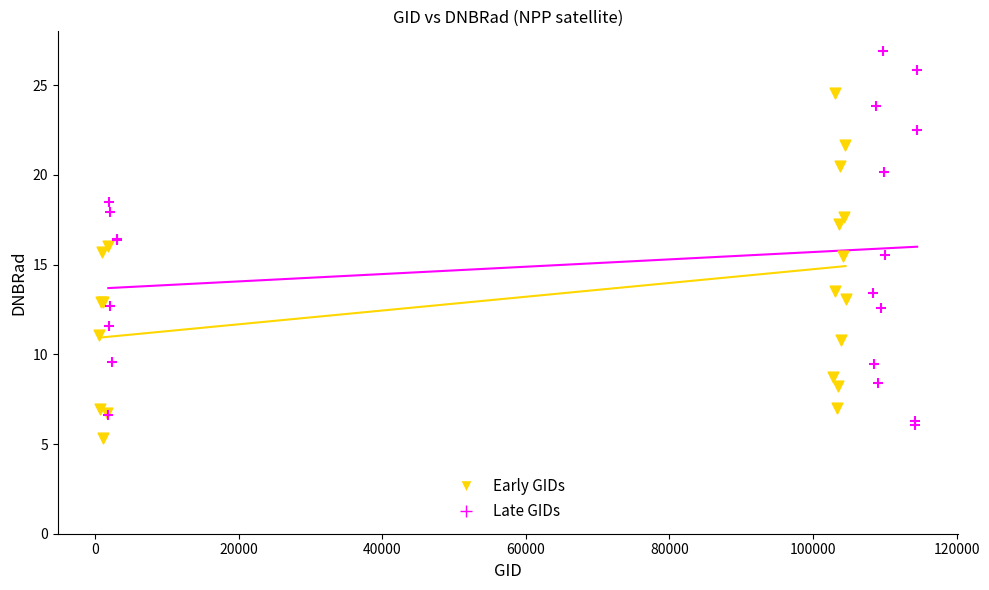

Which series reaches the maximum Y coordinate?

Late GIDs